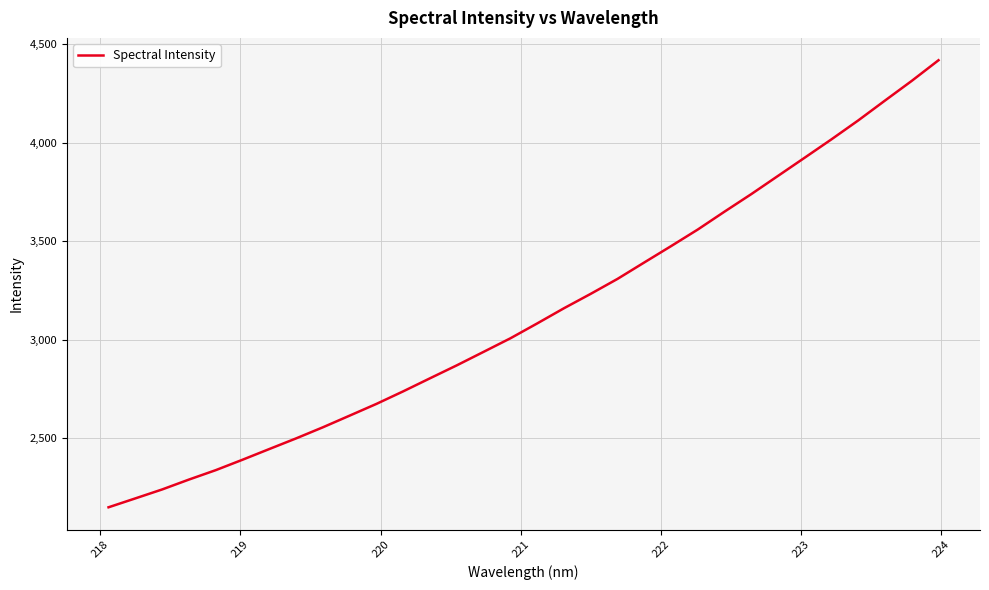

What is the smallest value displayed?

2149.0